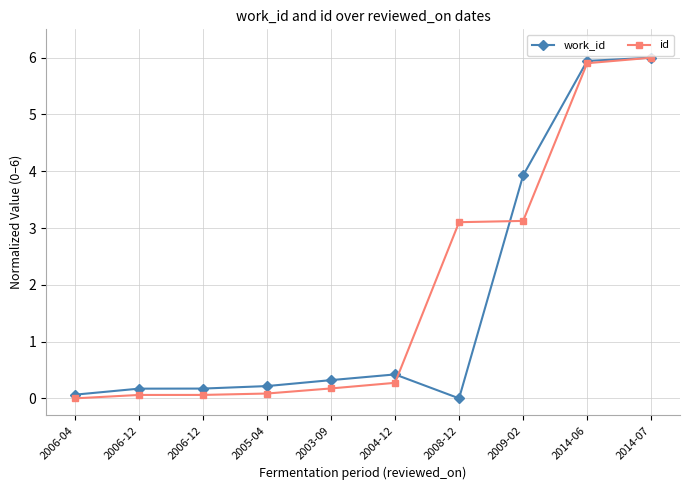

Between 2006-04 and 2004-12, which is larger?

2004-12